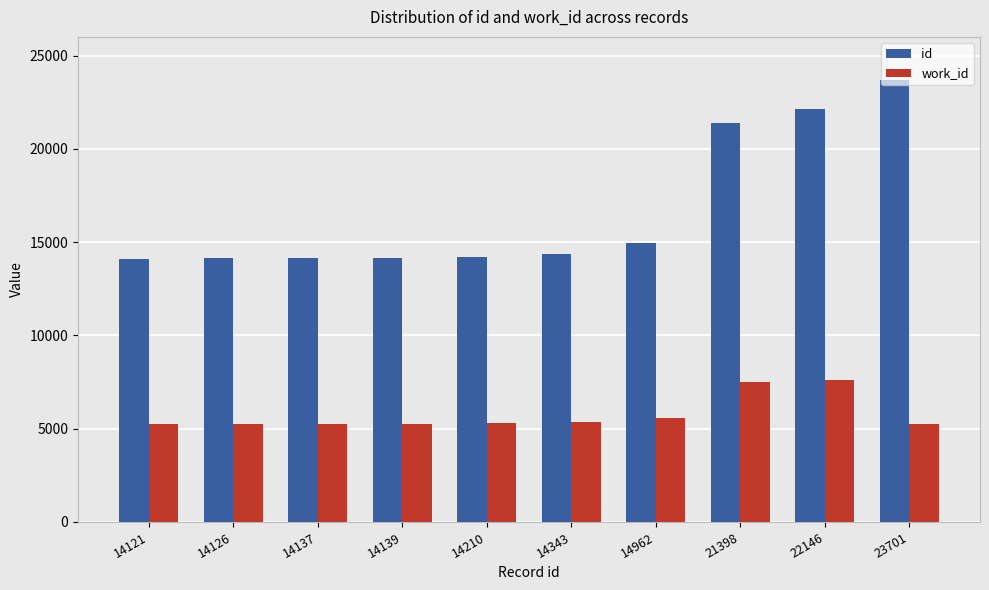

The value of work_id at 14126 is 5244. True or false?

True